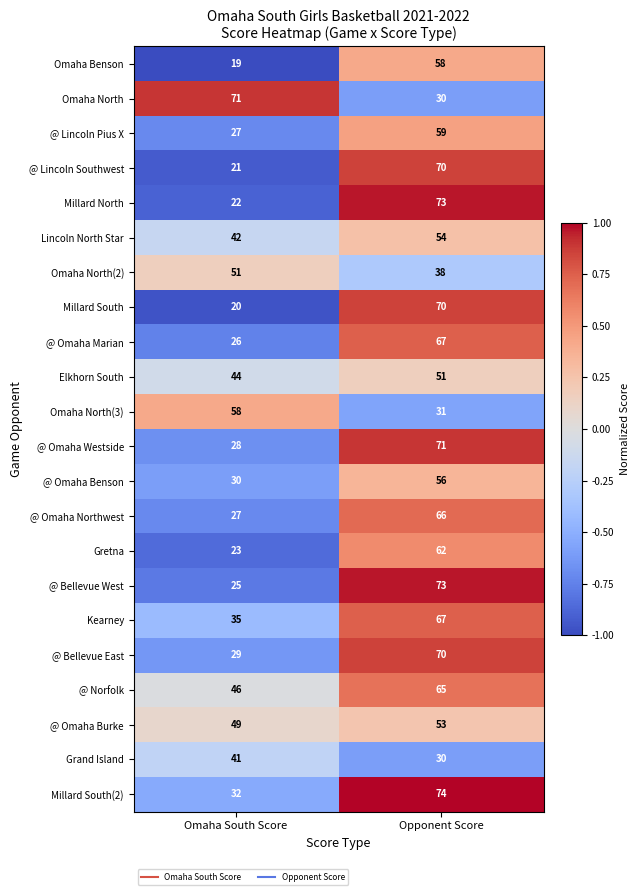

The Grand Island series shows 48 at Opponent Score. True or false?

False